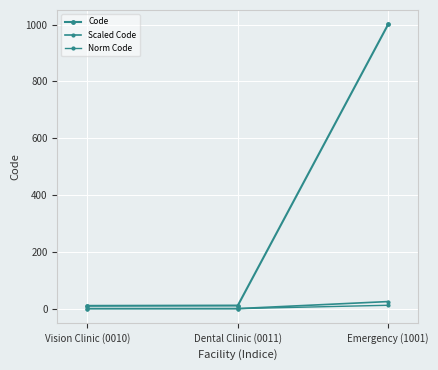

What is the value of the Code point at the 3rd from the left?

1001.0